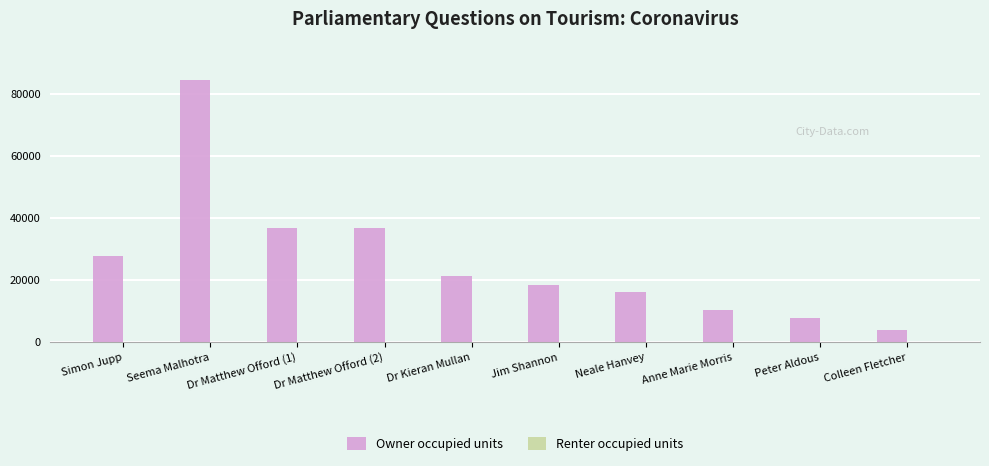

What is the difference between the Owner occupied units values at Colleen Fletcher and Dr Matthew Offord (1)?

32712